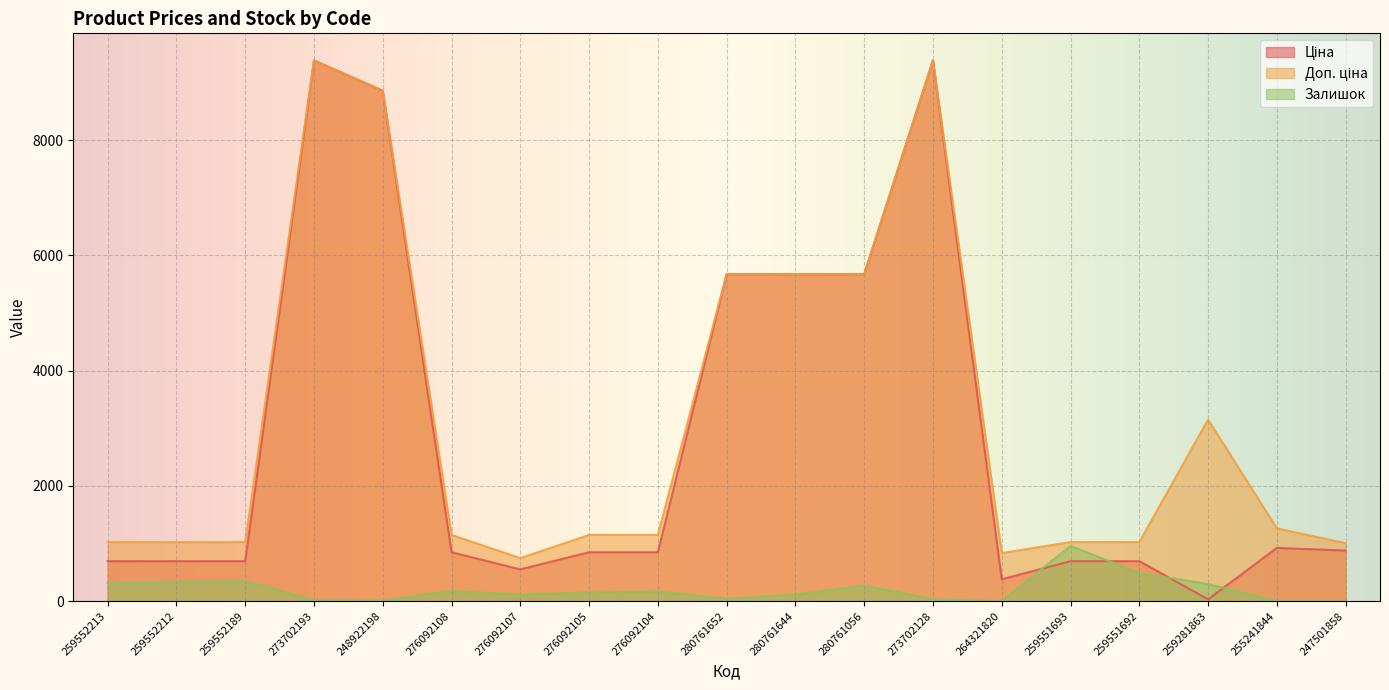

Which series changed the most between 276092108 and 255241844?

Залишок